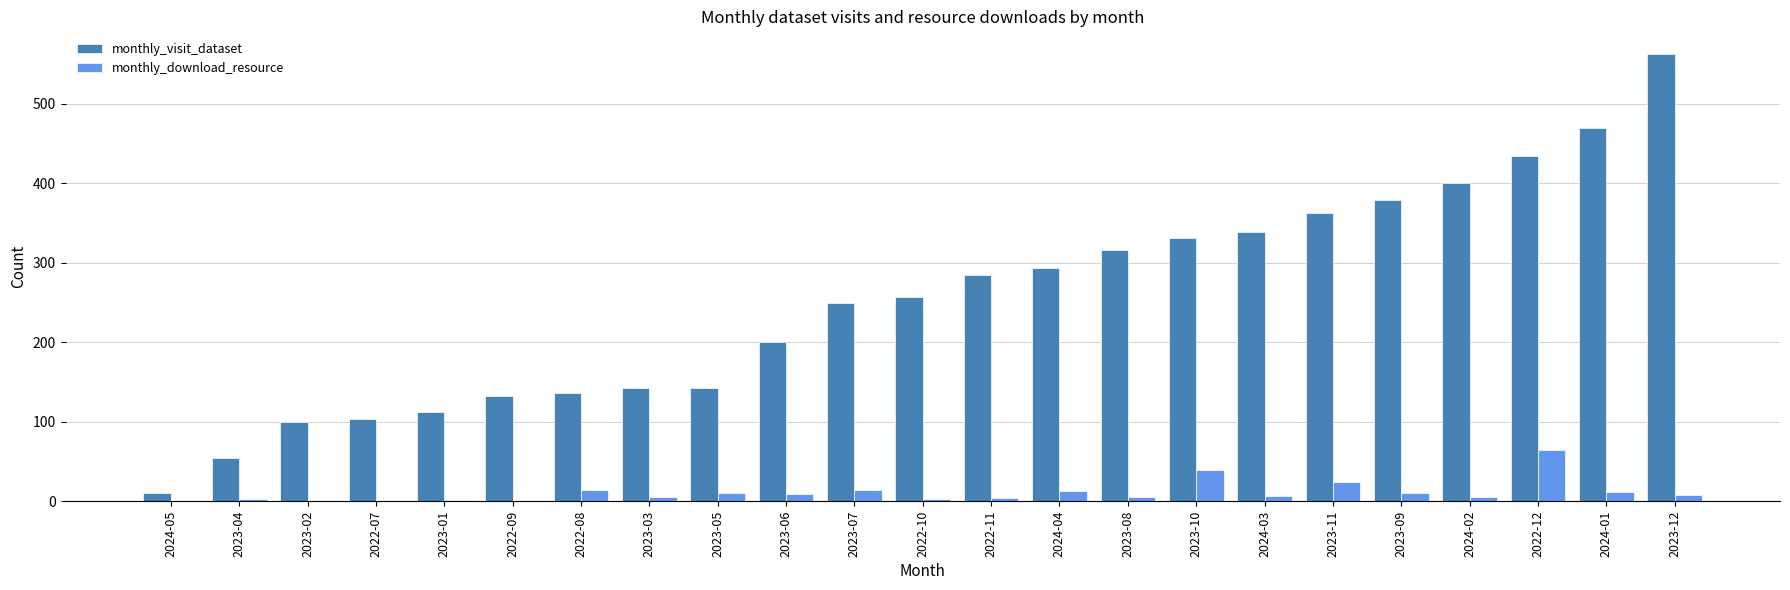

Which series changed the most between 2022-07 and 2023-12?

monthly_visit_dataset